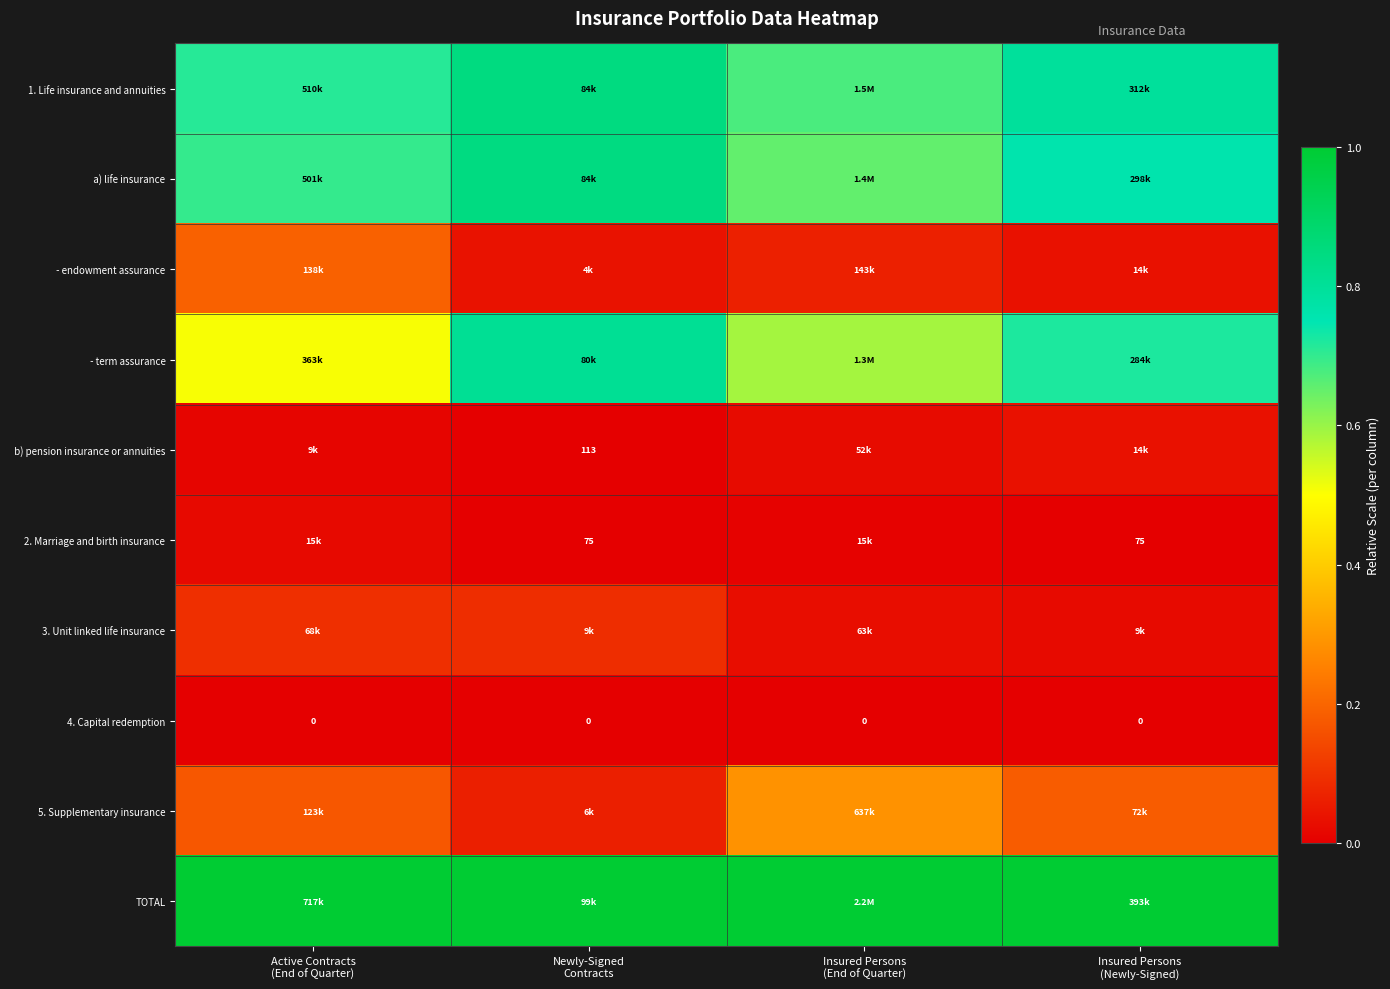

The TOTAL series shows 1.0 at Active Contracts (End of Quarter). True or false?

True